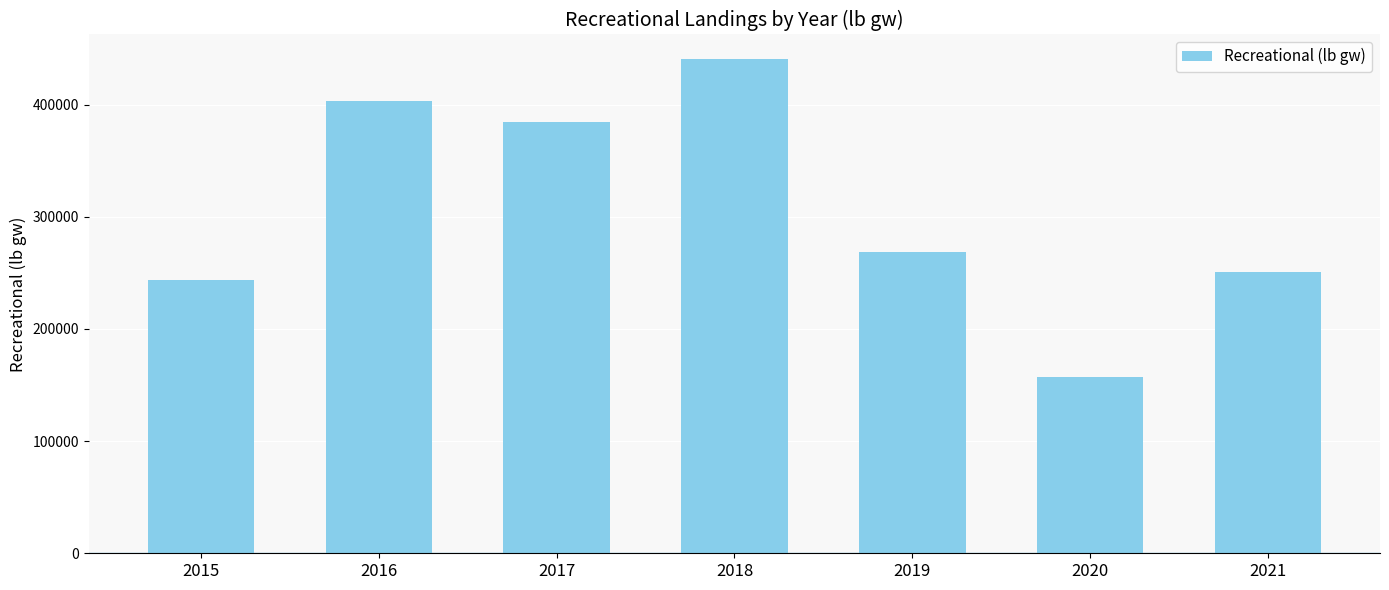

What is the value of the 7th bar from the left?

250927.8